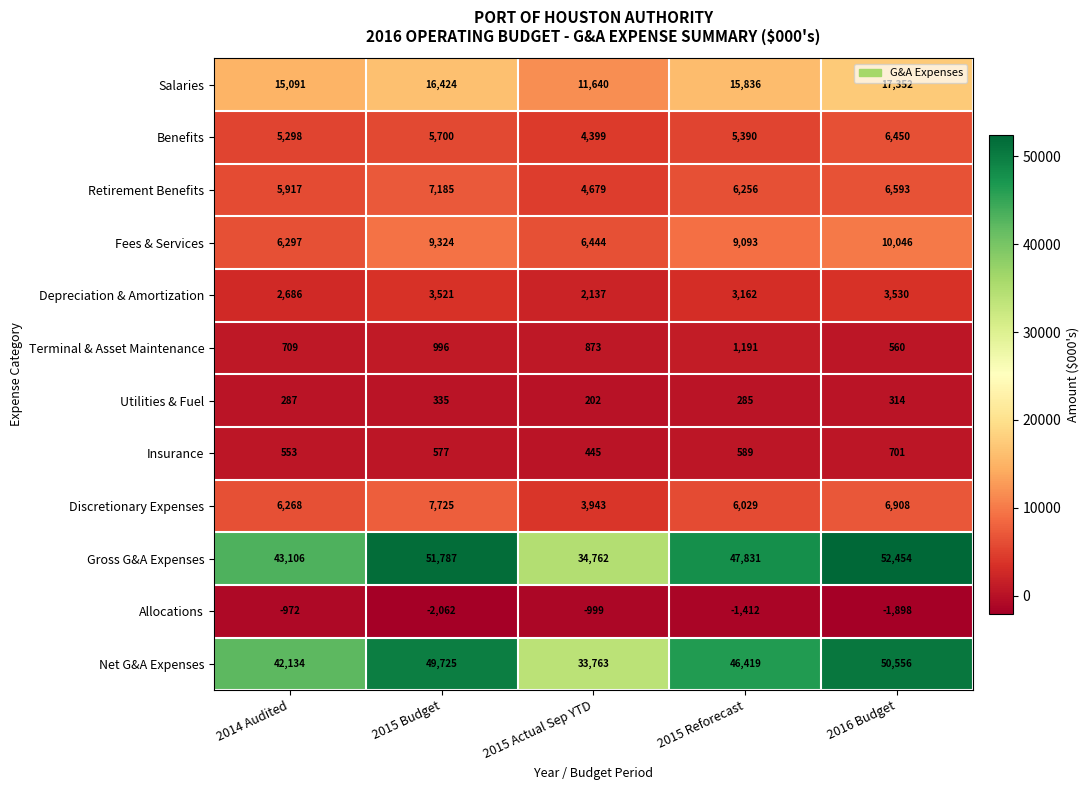

What is the difference between the Net G&A Expenses values at 2015 Actual Sep YTD and 2014 Audited?

8371